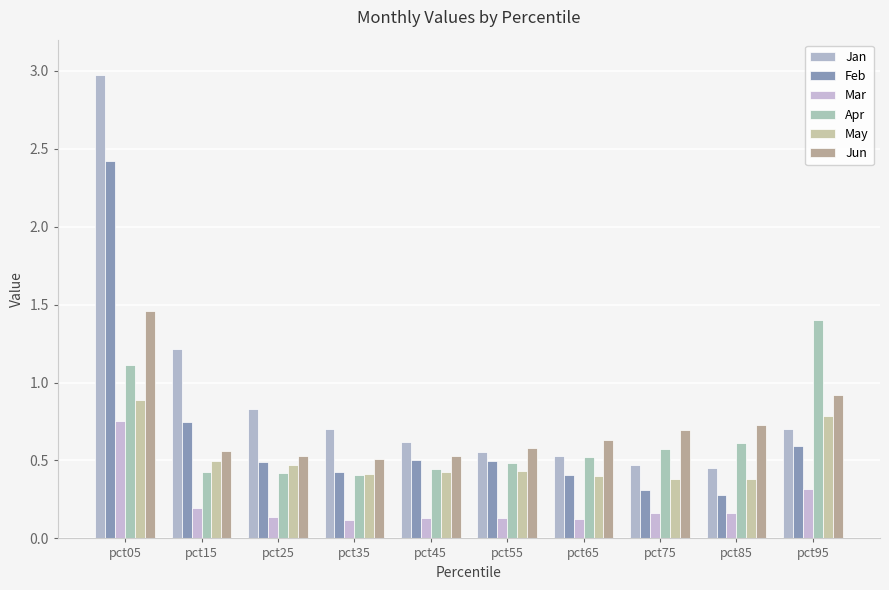

What is the sum of the Feb values at pct65 and pct05?

2.8